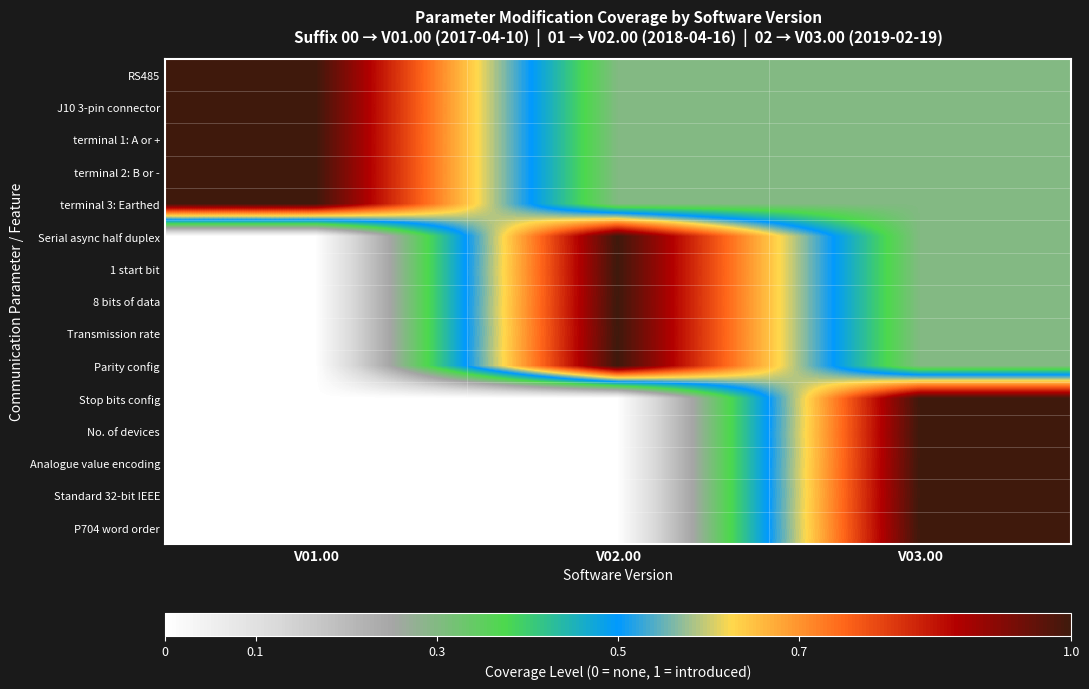

At how many categories does at least one series exceed 0?

3